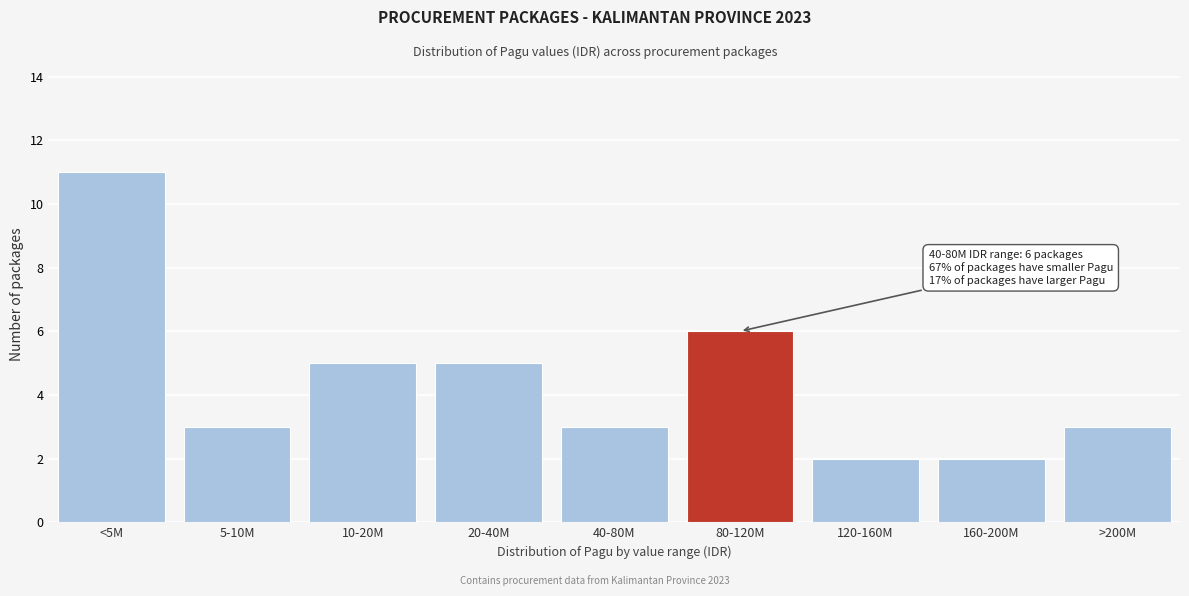

Reading right to left, list all the values displayed in this chart.

>200M=3	160-200M=2	120-160M=2	80-120M=6	40-80M=3	20-40M=5	10-20M=5	5-10M=3	<5M=11